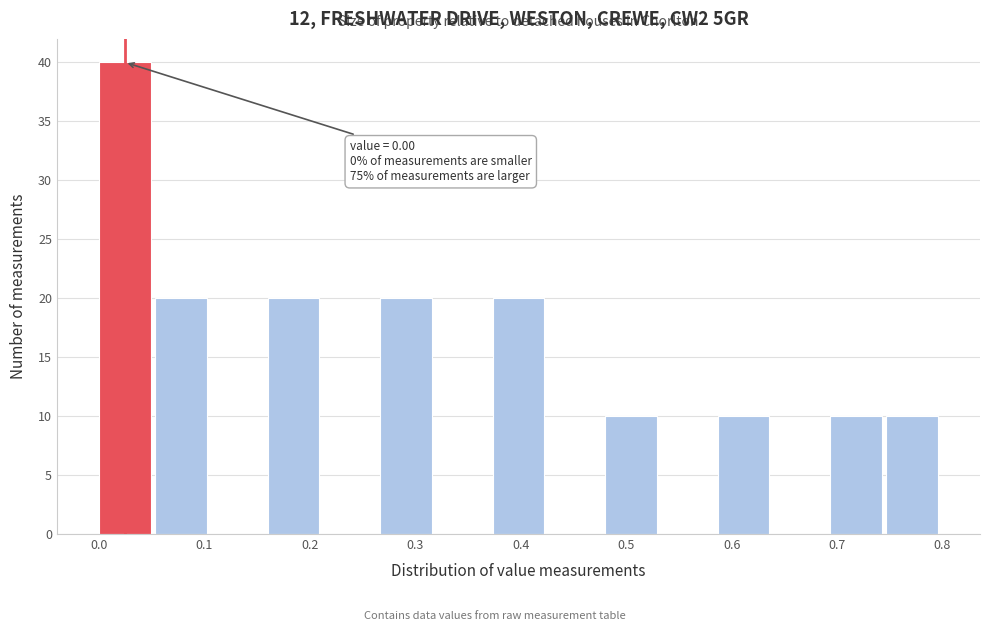

Which range on the x-axis has the tallest bar?

0.00 to 0.05